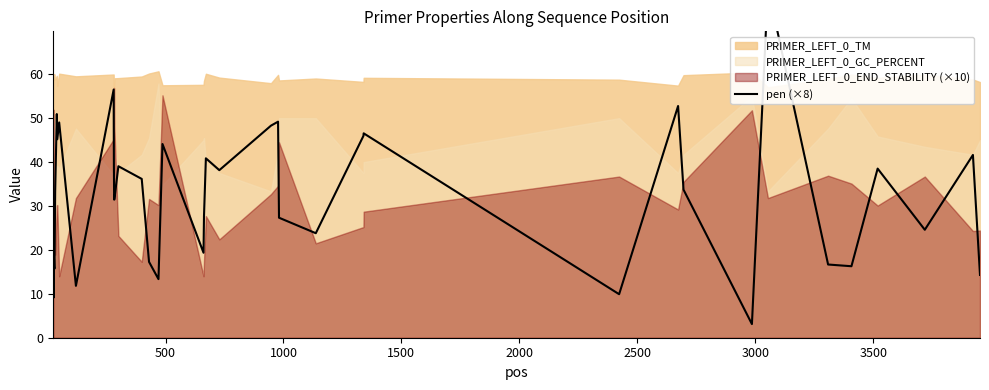

How many lines are shown in the chart?

1